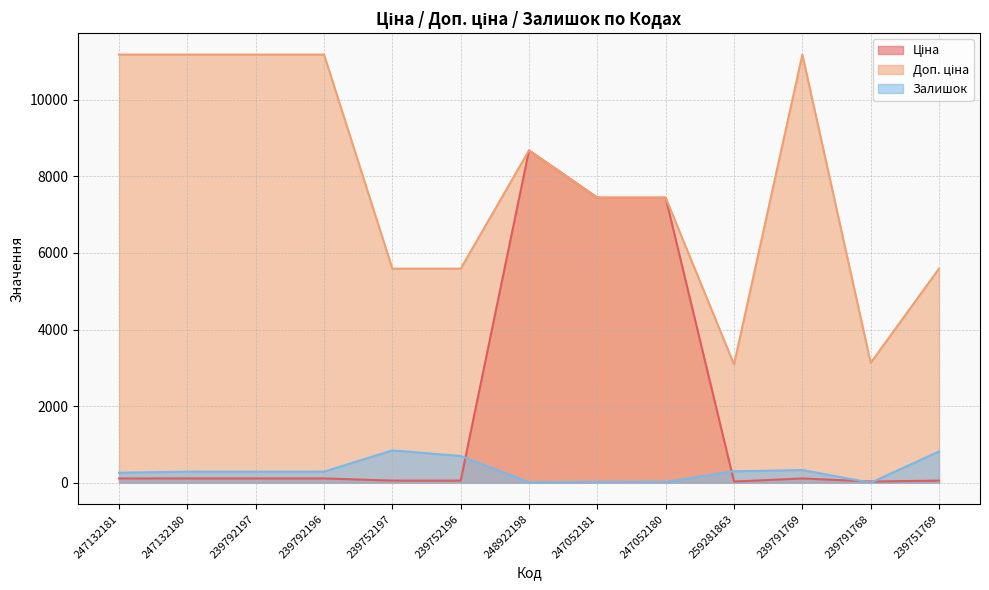

Reading left to right, what are all the values shown in this chart?

Ціна: 247132181=111.8	247132180=111.8	239792197=111.8	239792196=111.8	239752197=55.9	239752196=55.9	248922198=8679.5	247052181=7444.6	247052180=7444.6	259281863=30.9	239791769=111.8	239791768=31.3	239751769=55.9
Доп. ціна: 247132181=11182.0	247132180=11182.0	239792197=11182.0	239792196=11182.0	239752197=5591.0	239752196=5591.0	248922198=8679.5	247052181=7444.6	247052180=7444.6	259281863=3088.0	239791769=11182.0	239791768=3131.0	239751769=5591.0
Залишок: 247132181=260.0	247132180=290.0	239792197=289.0	239792196=290.0	239752197=845.0	239752196=698.0	248922198=11.0	247052181=20.0	247052180=21.0	259281863=298.0	239791769=331.0	239791768=0.0	239751769=817.0